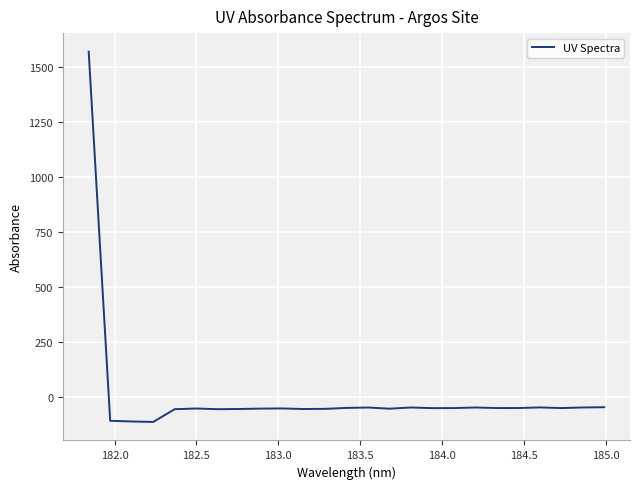

What is the difference between the maximum and minimum values?

1685.1